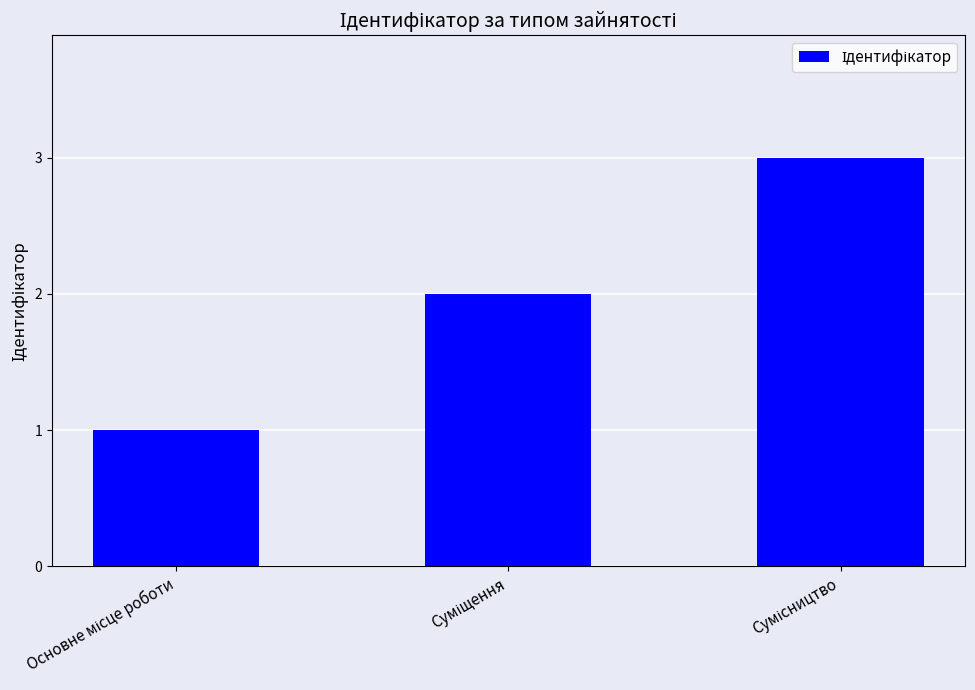

What is the maximum value shown in the chart?

3